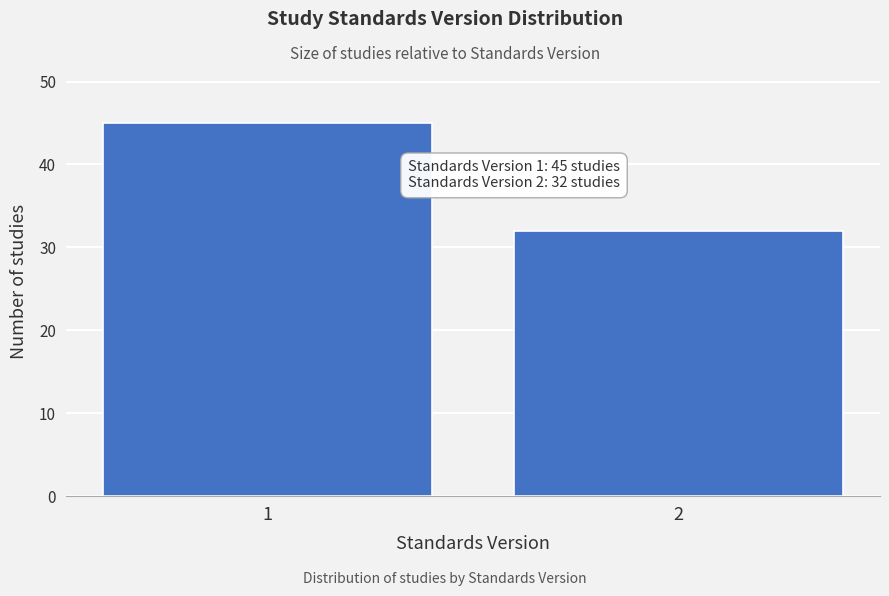

Reading left to right, transcribe all the data shown in this chart.

1=45	2=32